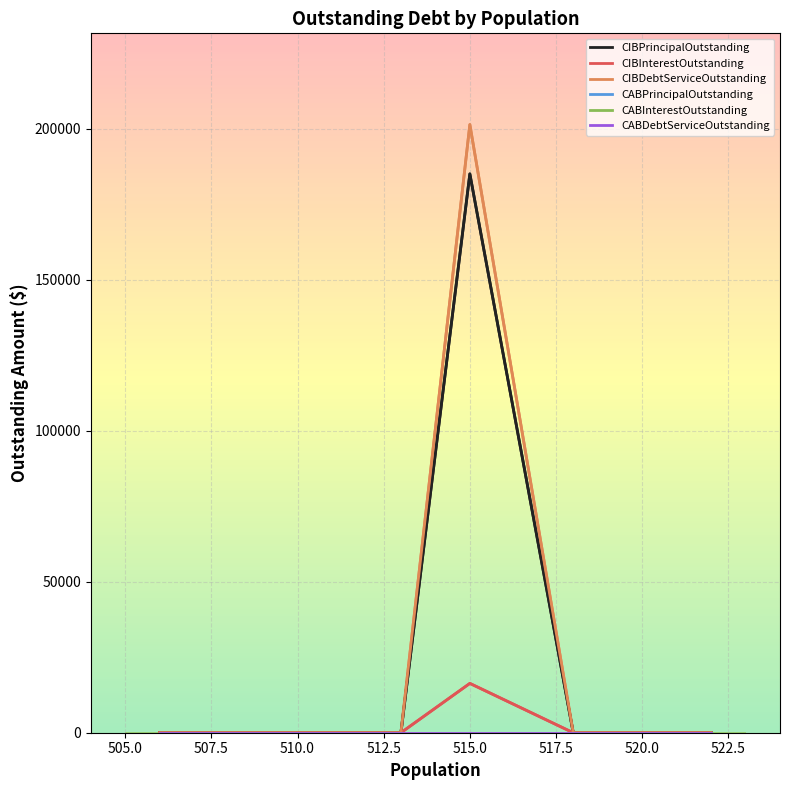

What is the average value of the CIBInterestOutstanding series?

1814.3